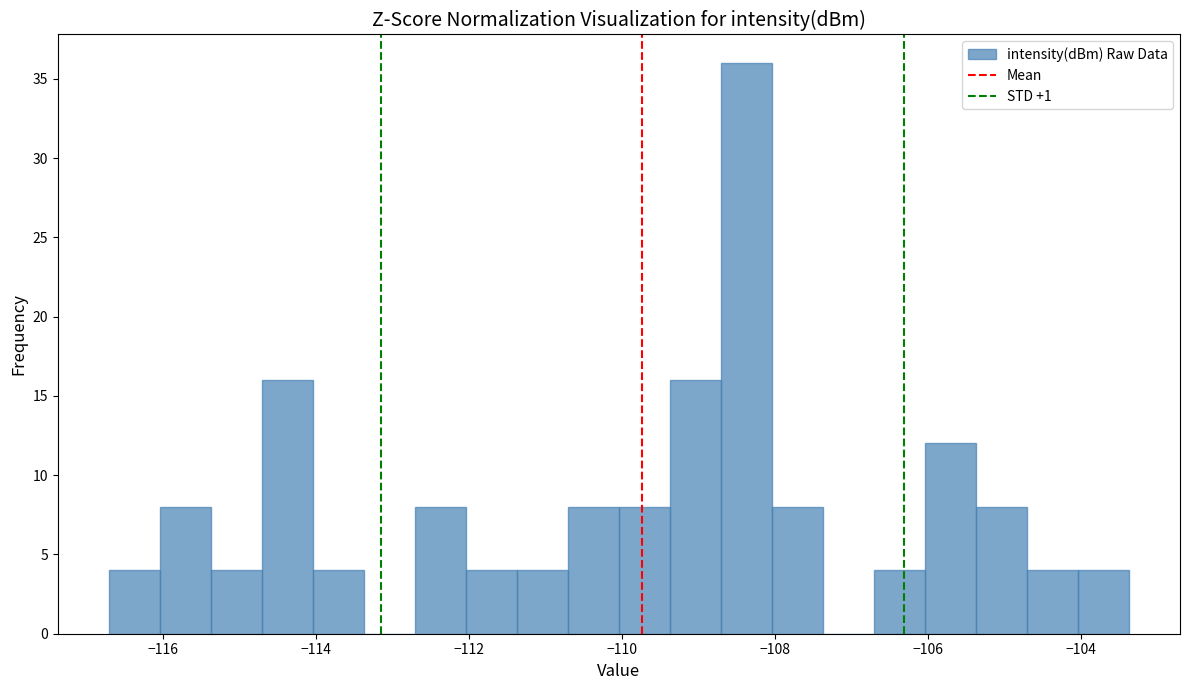

Around what value on the x-axis is the tallest bar? Give the approximate position of its centre, as read against the axis.

-108.4